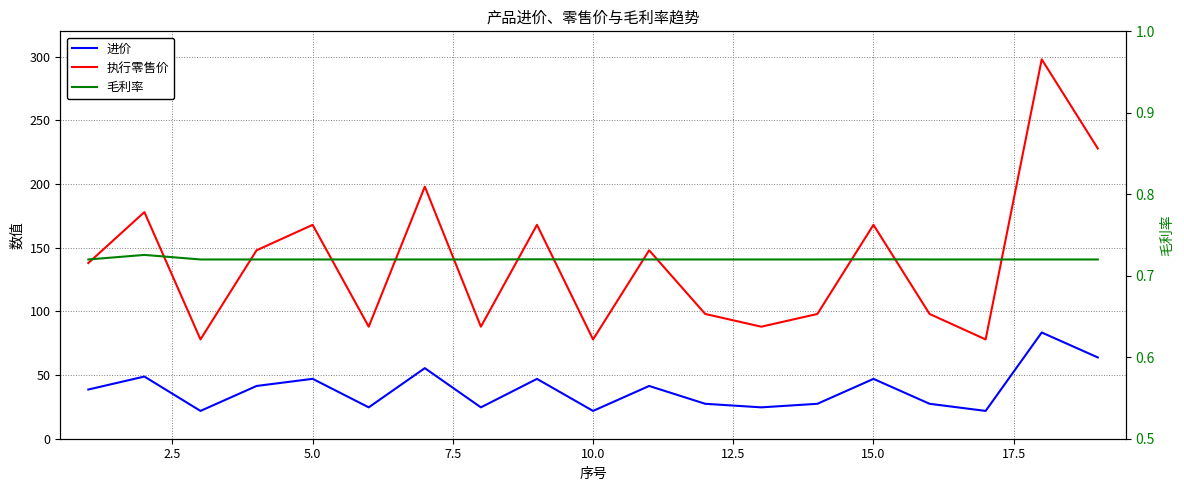

How many lines are shown in the chart?

3